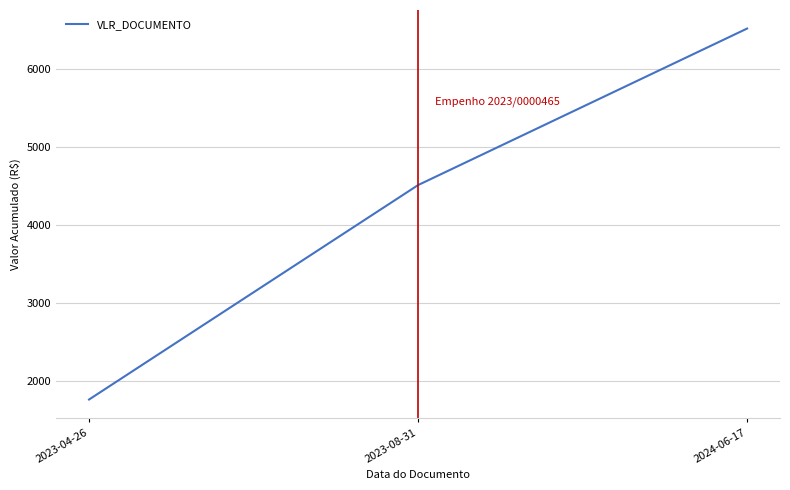

How many lines are shown in the chart?

1